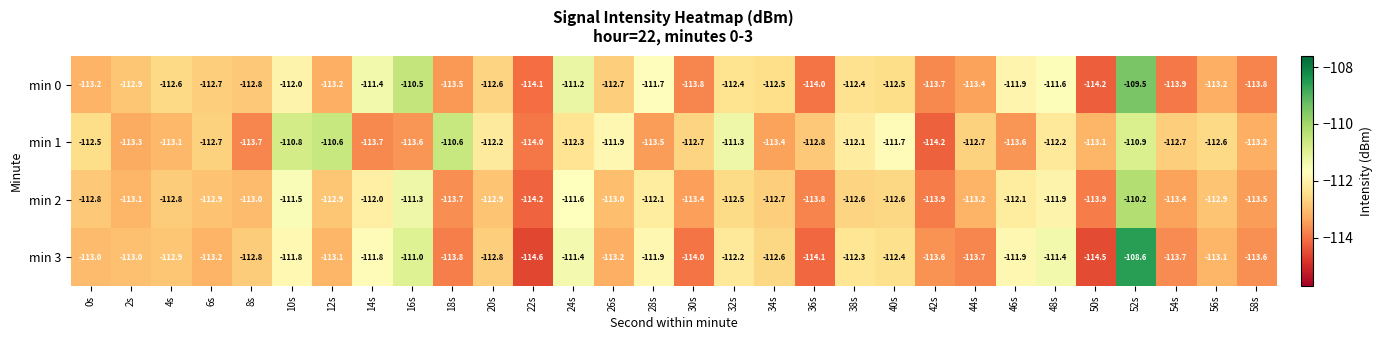

What is the spread (max minus min) of values at 34s?

0.9